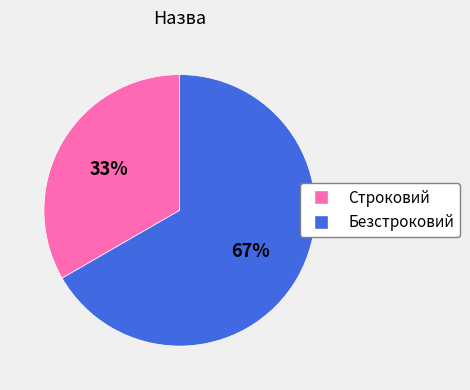

To the nearest percent, what is the combined percentage of Безстроковий and Строковий?

100%